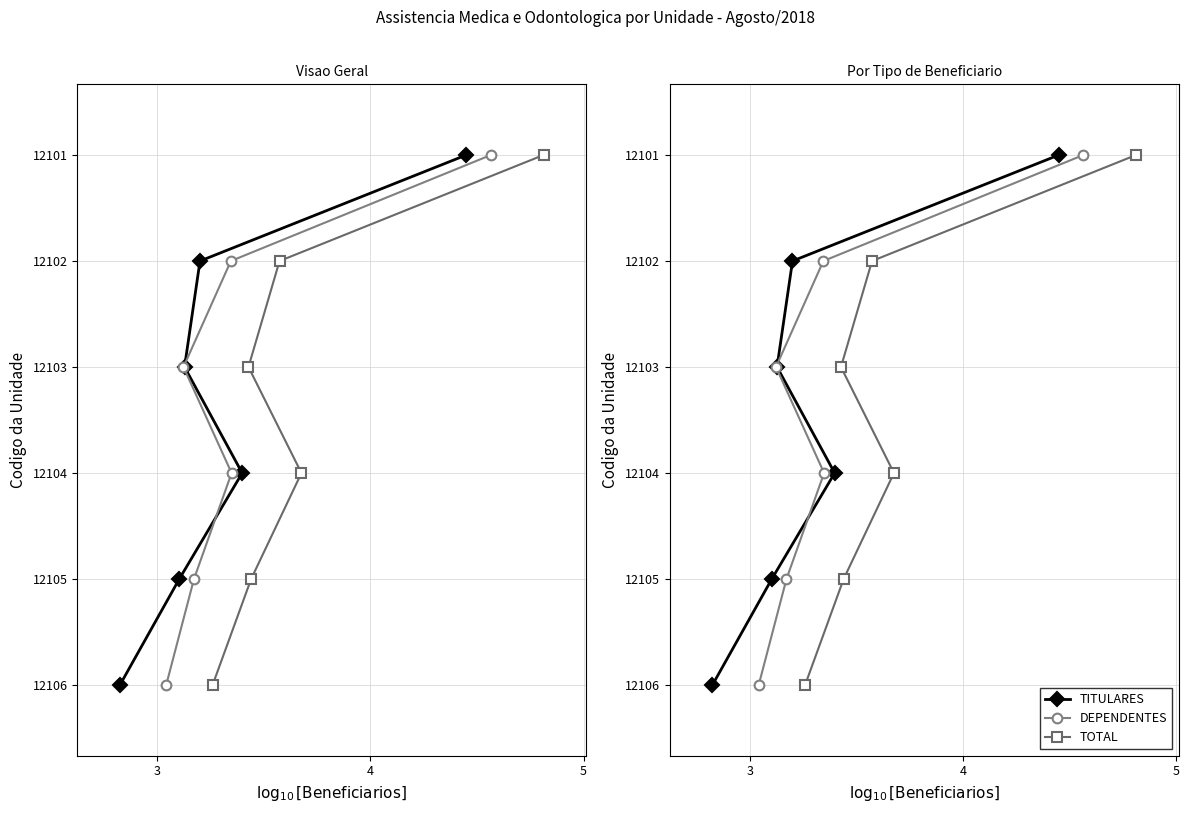

How many lines are shown in the chart?

3